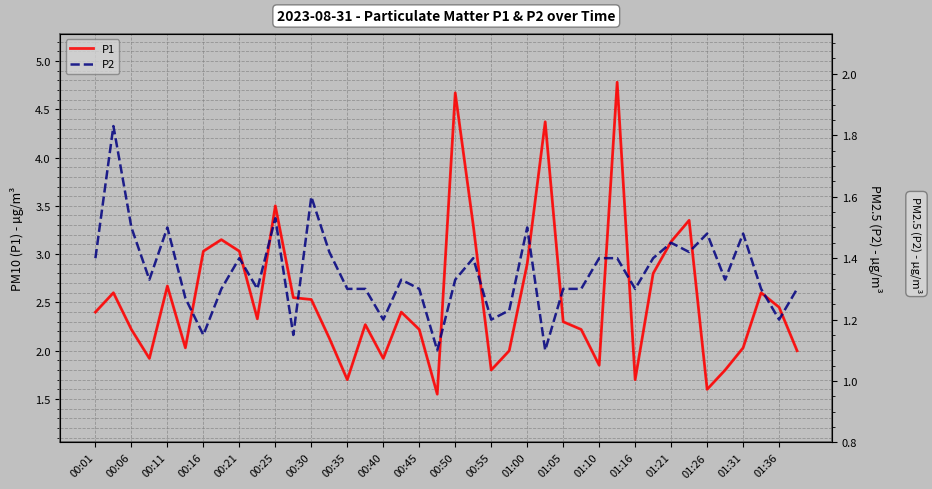

What is the maximum value for P1?

4.8